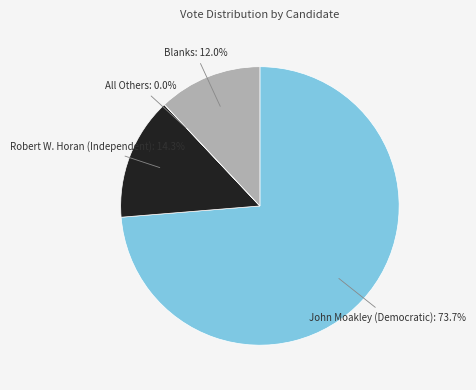

Does any single category account for the majority?

Yes